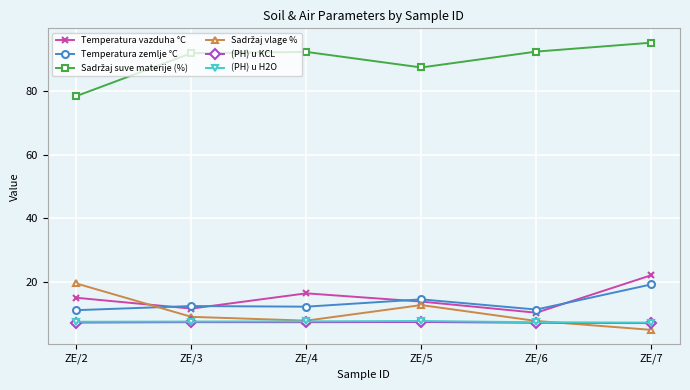

What is the spread (max minus min) of values at ZE/6?

85.4